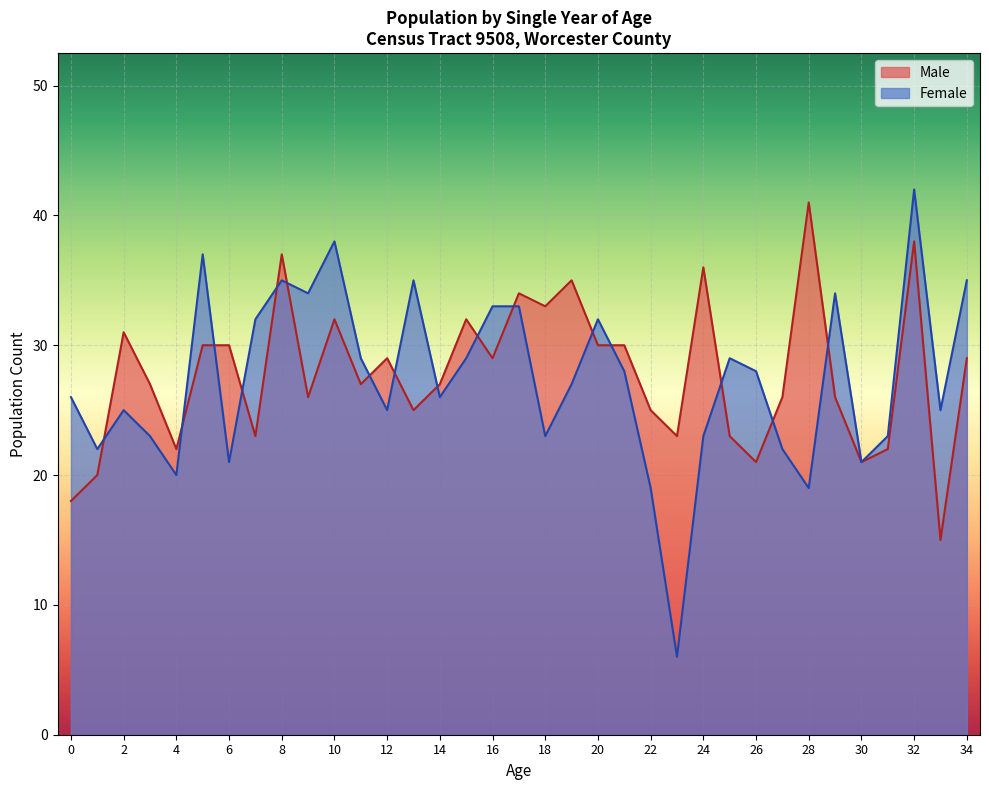

Which has a higher value, 12 or 33?

12